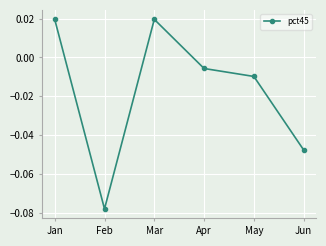

The chart shows a value of -0.0 at Feb. True or false?

False